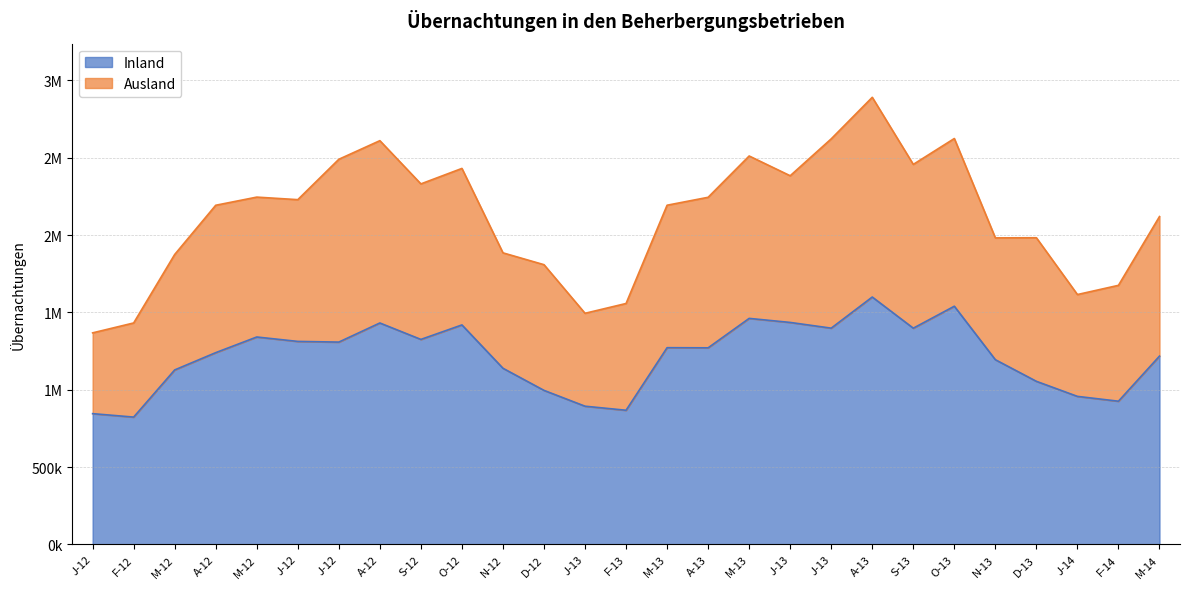

Does the chart display data point markers on the line(s)?

No